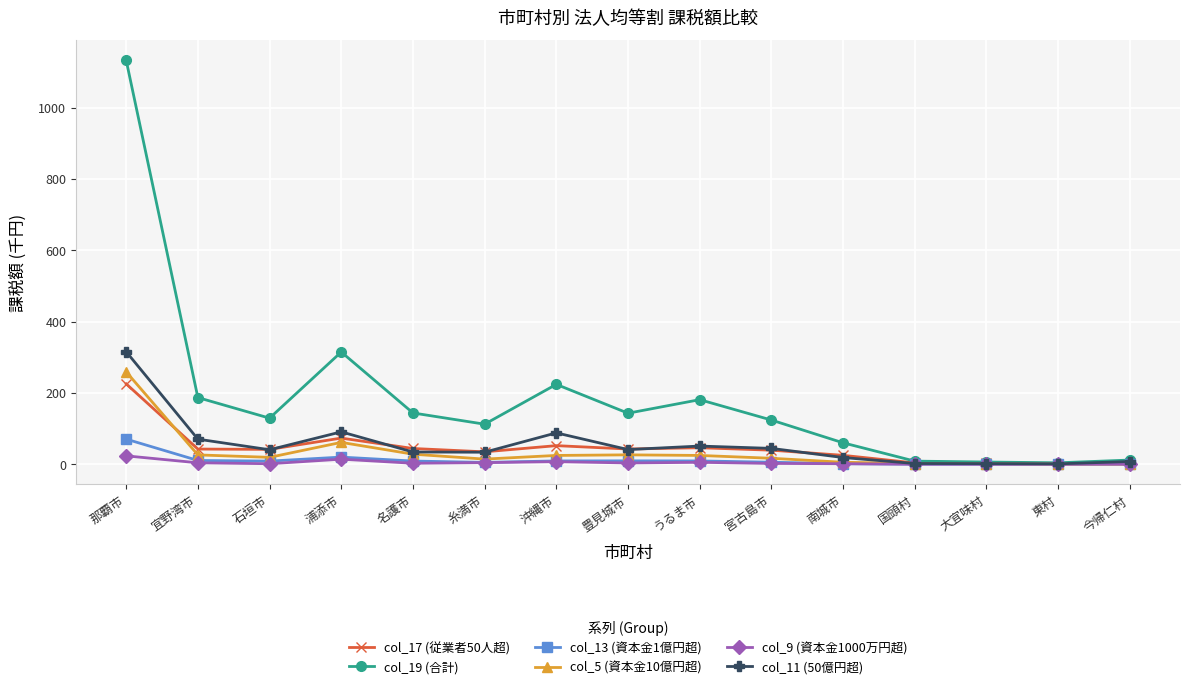

What is the label of the 5th point from the left?

名護市